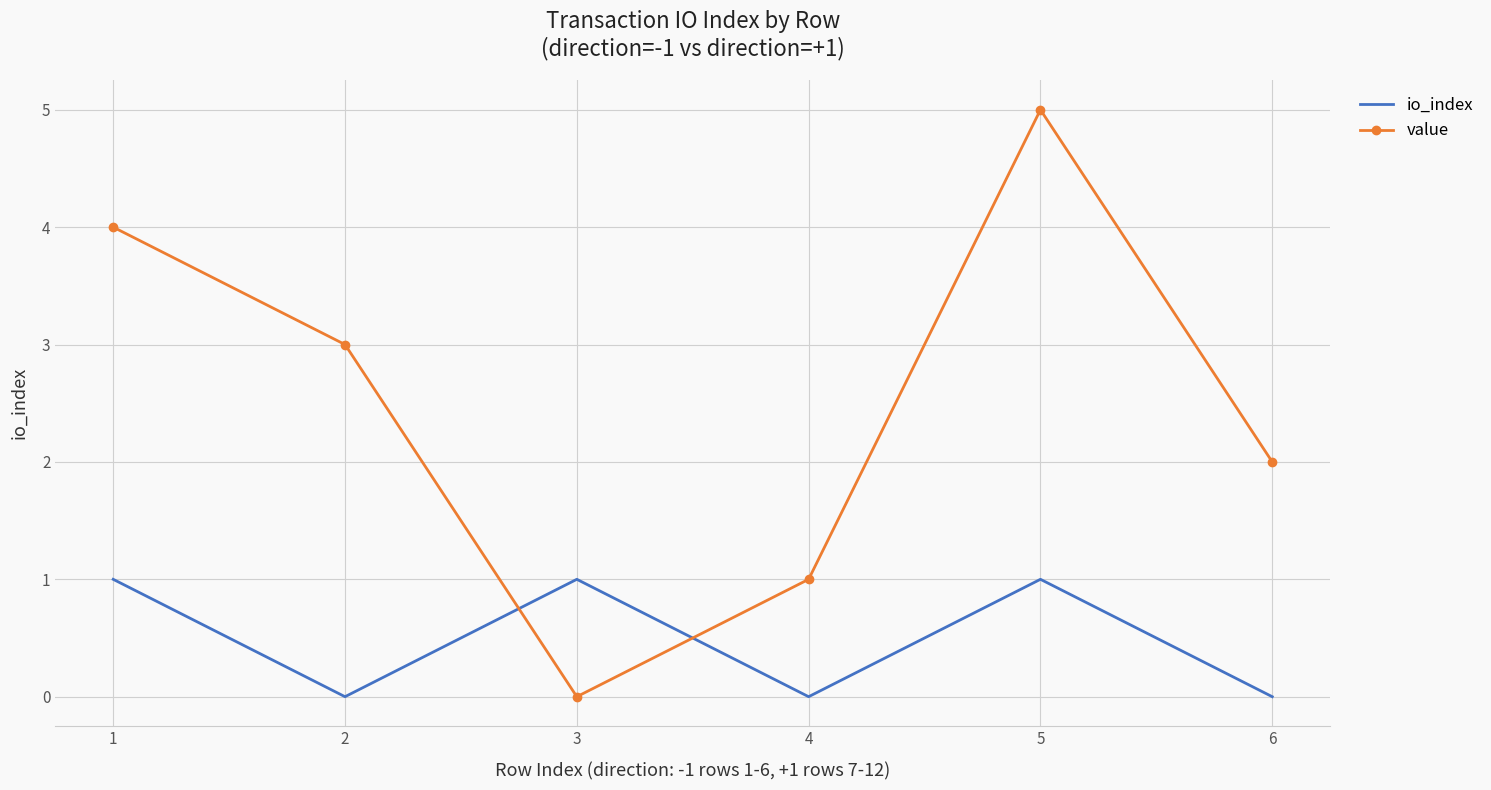

How many distinct data groups are displayed?

2